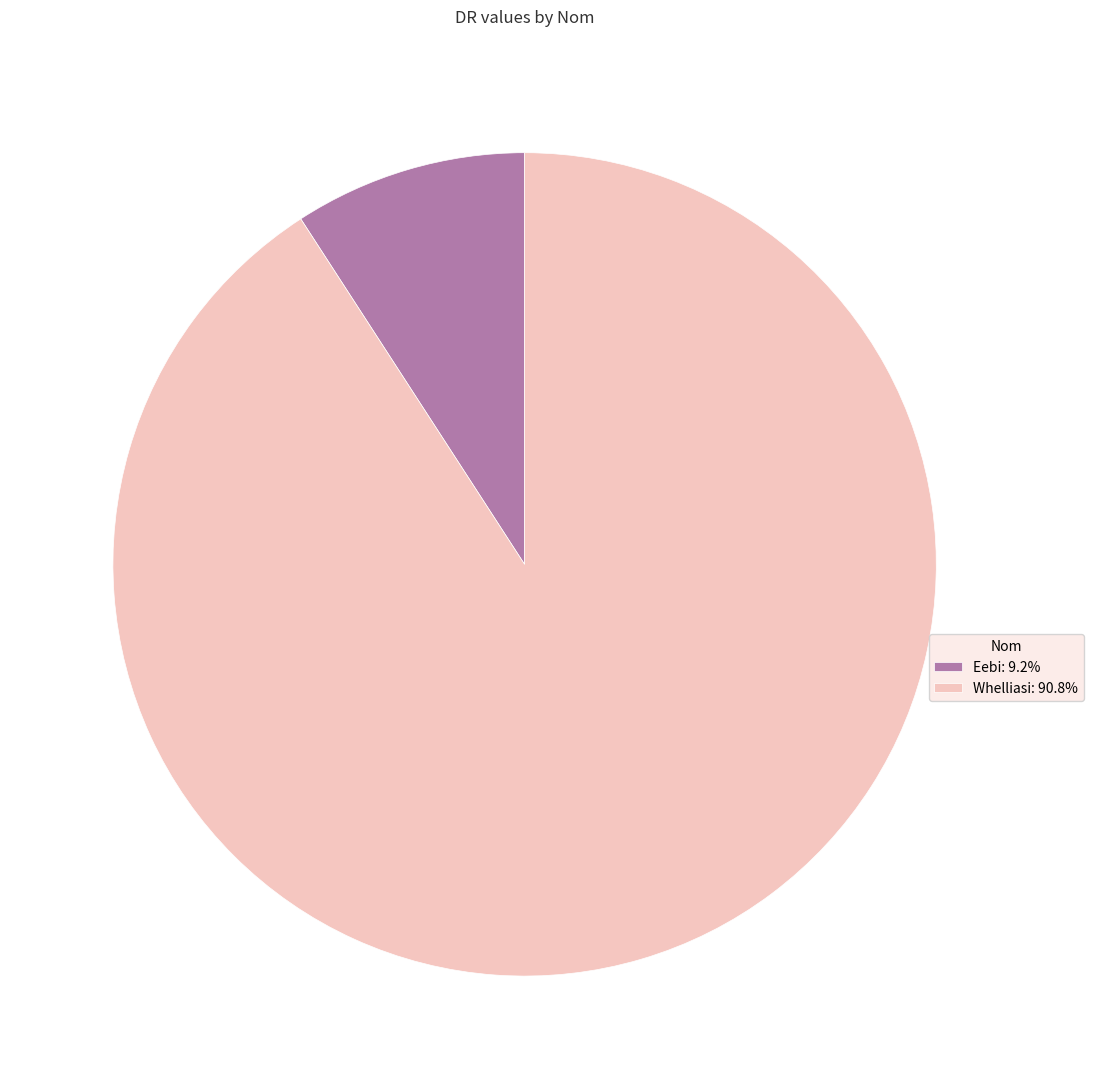

Combined, do Whelliasi and Eebi account for over 50%?

Yes